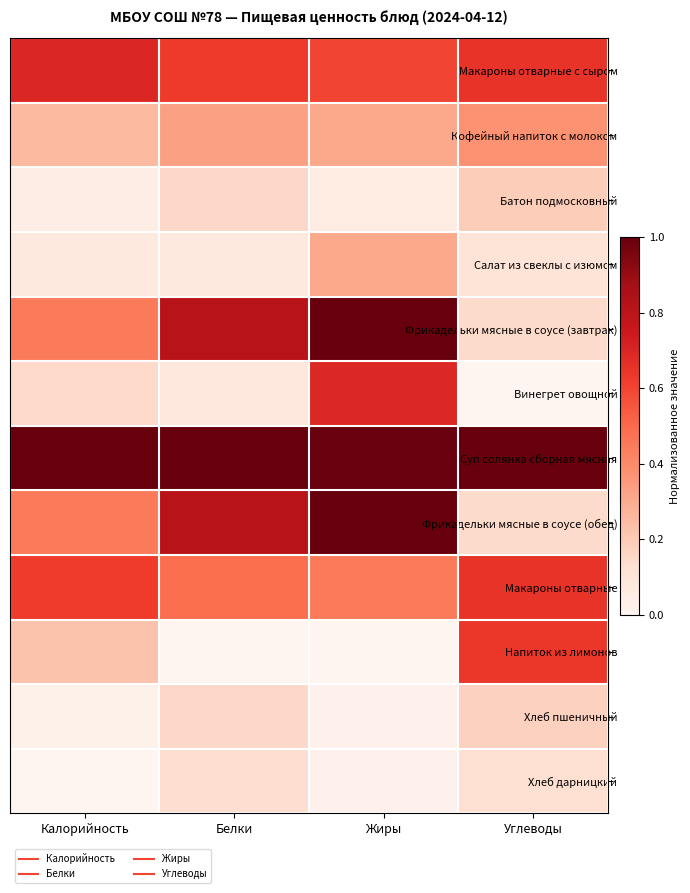

How many data points does each series have?

4